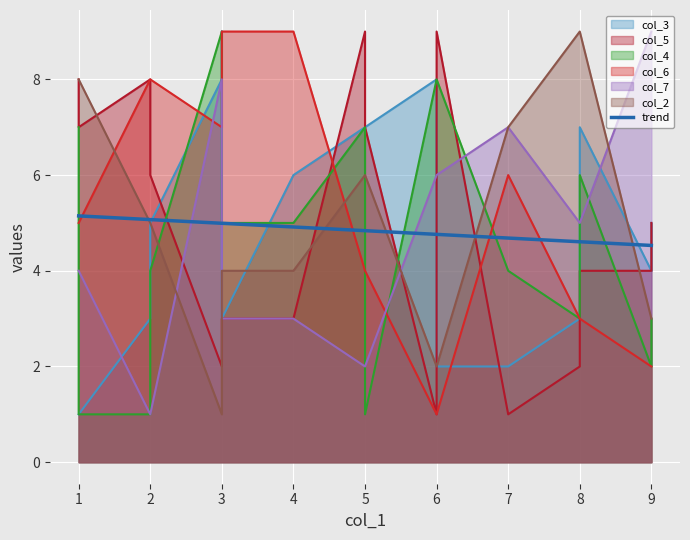

The value of col_3 at 2 is 2. True or false?

False